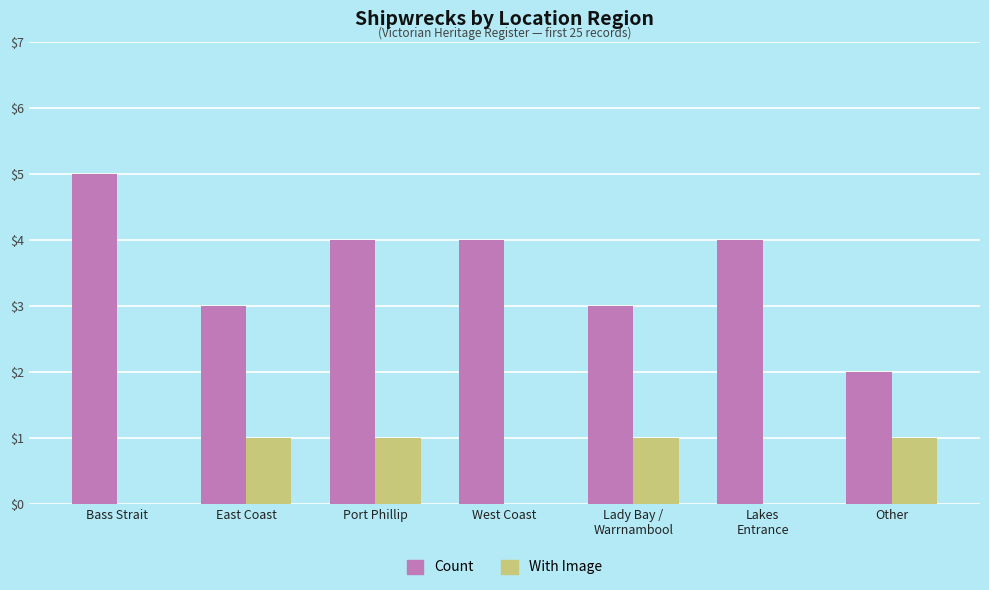

Count the With Image values in the range 0 to 1.

7